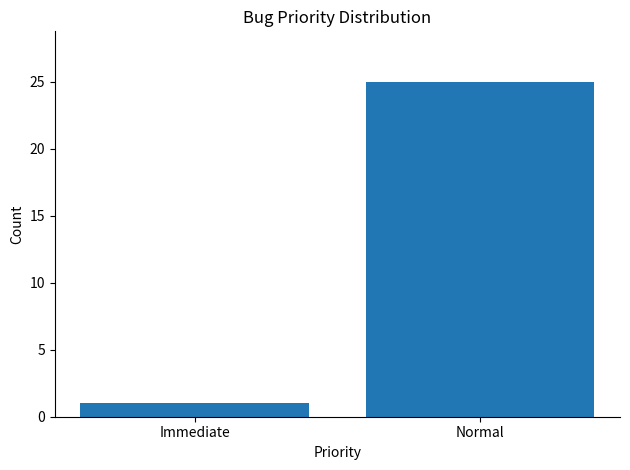

What is the average value?

13